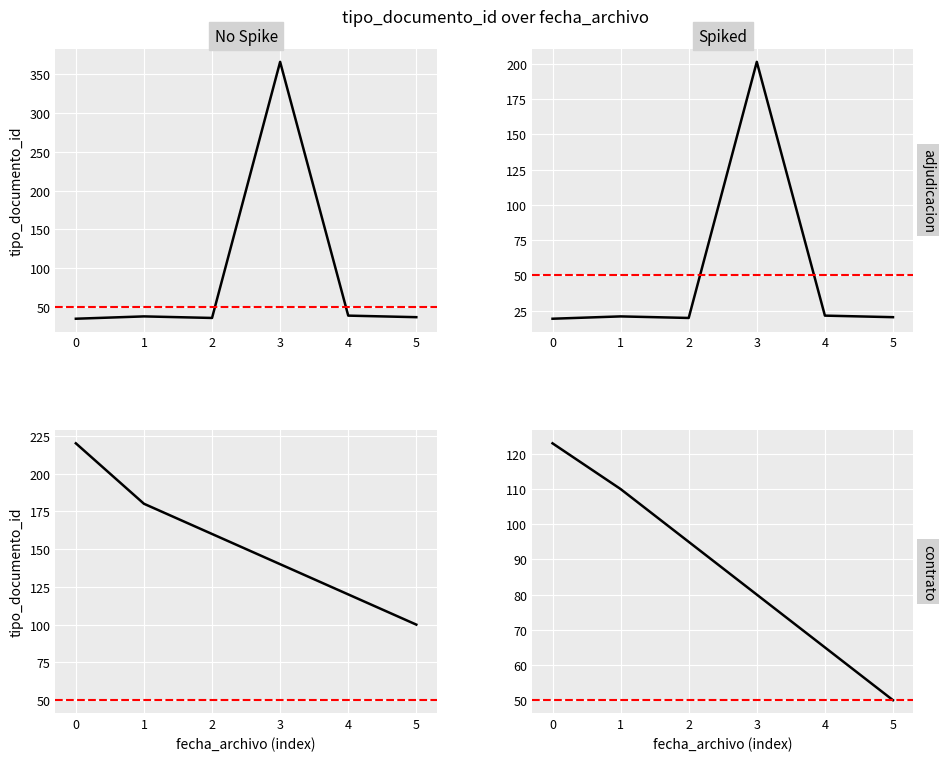

Where is the data nearest to the value 200?

4